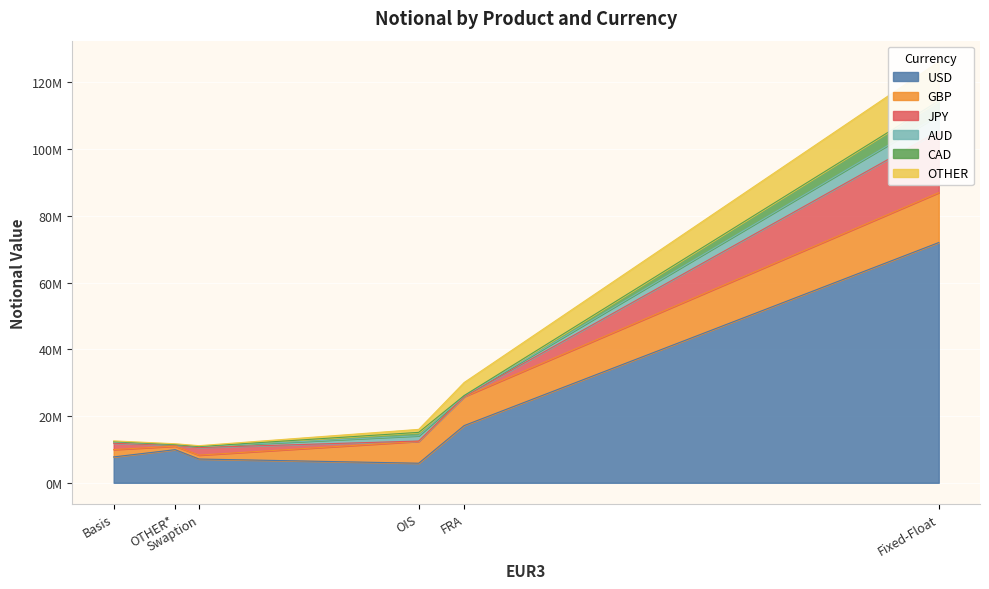

True or false: USD has more than 0 points higher than both neighbors.

True